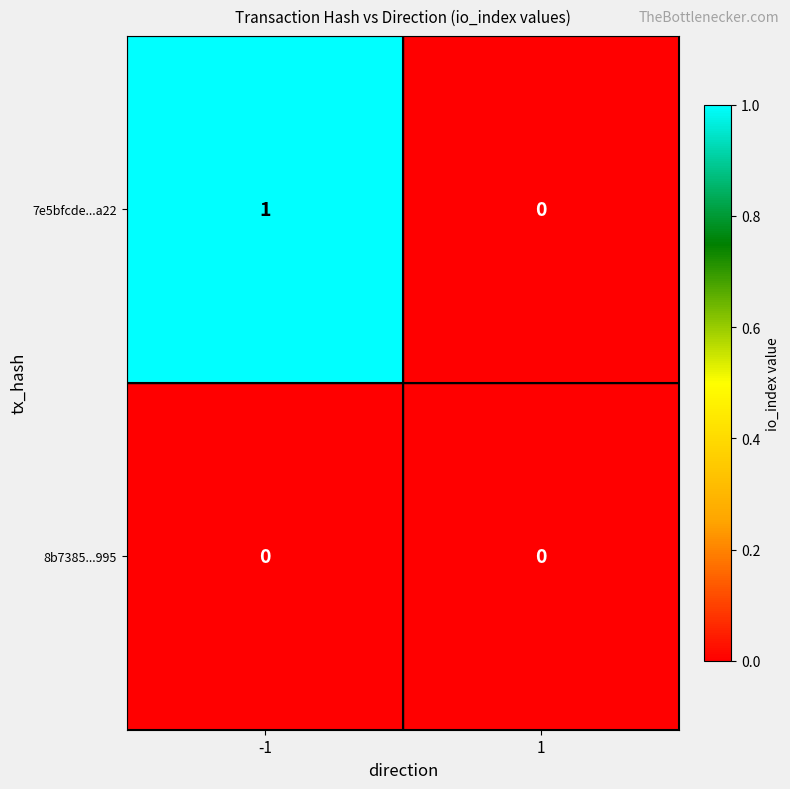

Rank the series by their maximum value, from lowest to highest.

8b7385...995, 7e5bfcde...a22